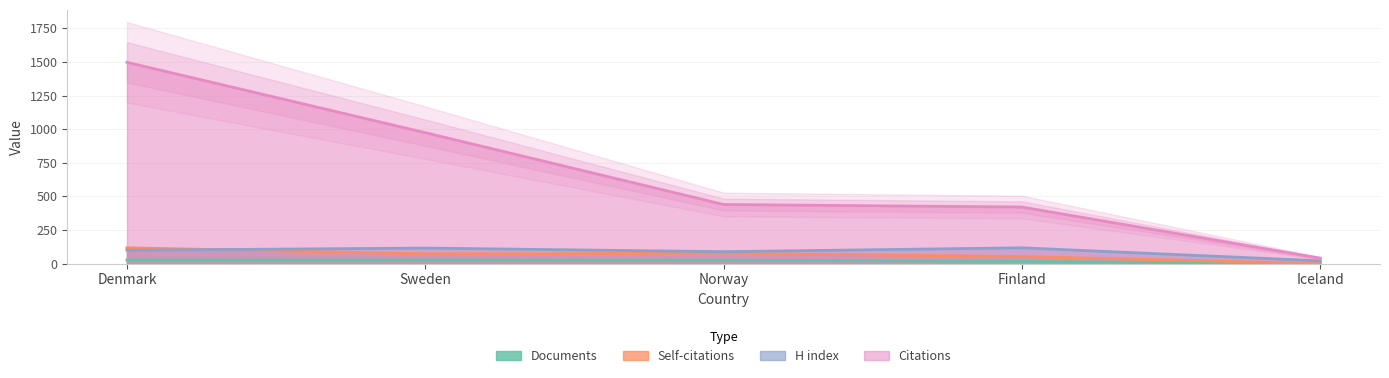

How many lines are shown in the chart?

4